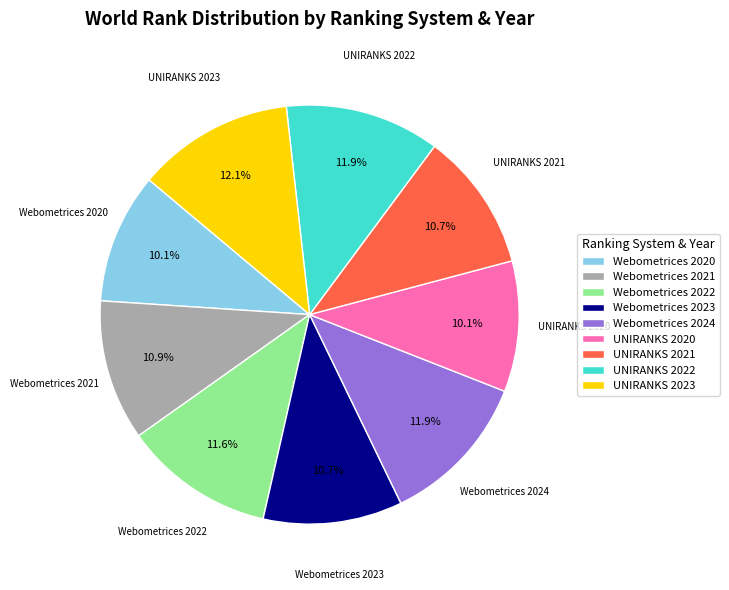

How many slices are in this pie chart?

9